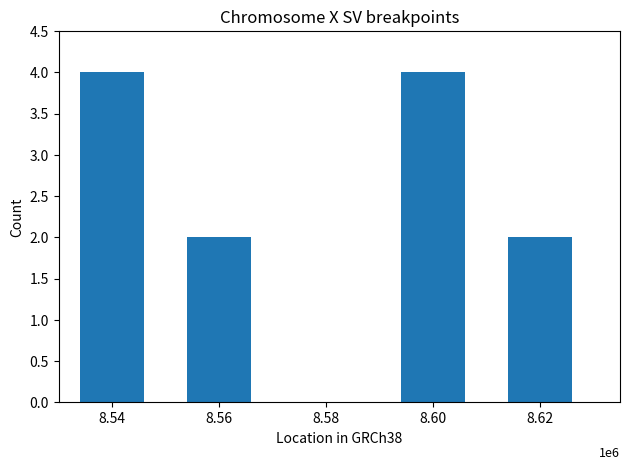

Is it true that the value at 8.60 is 4?

True